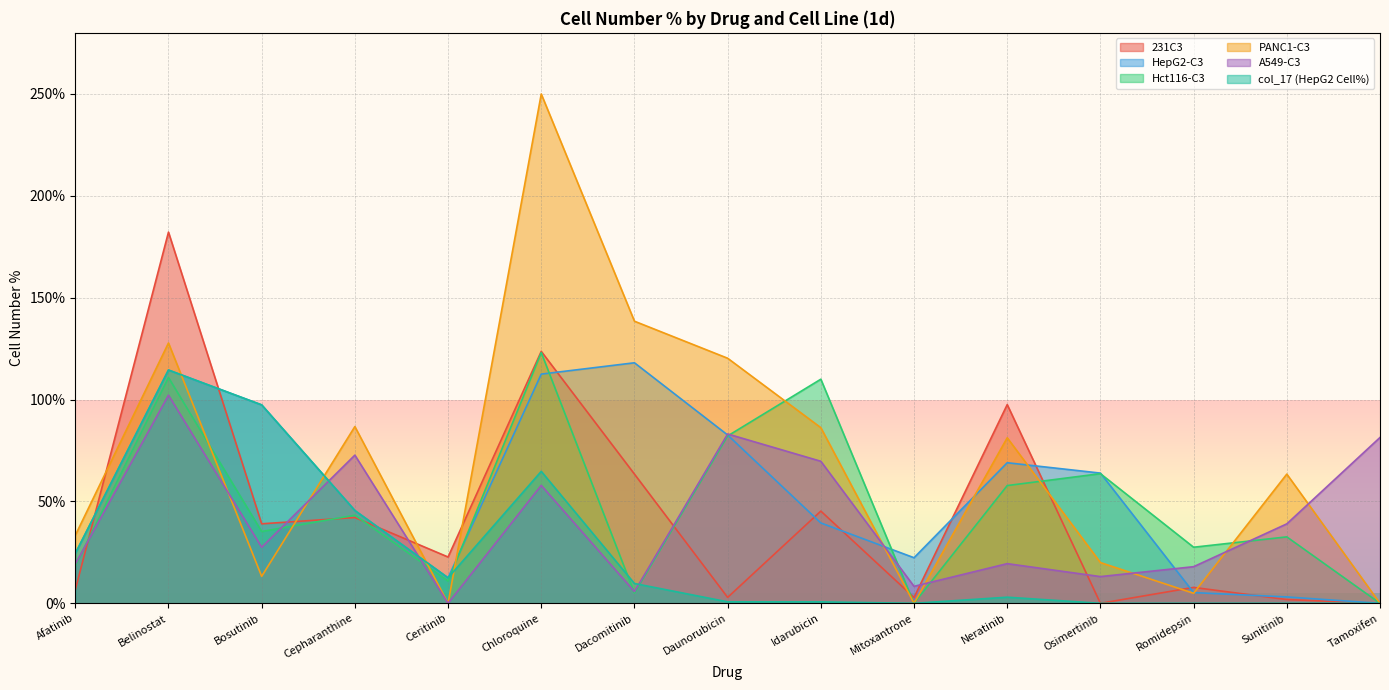

Which category has the highest value across all series?

Chloroquine